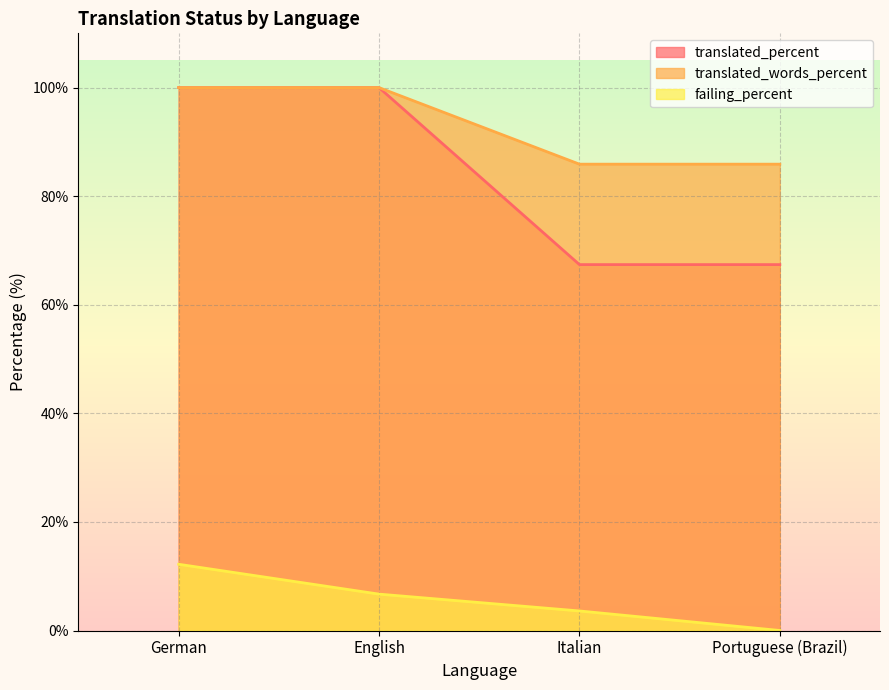

How many series are shown in this chart?

3